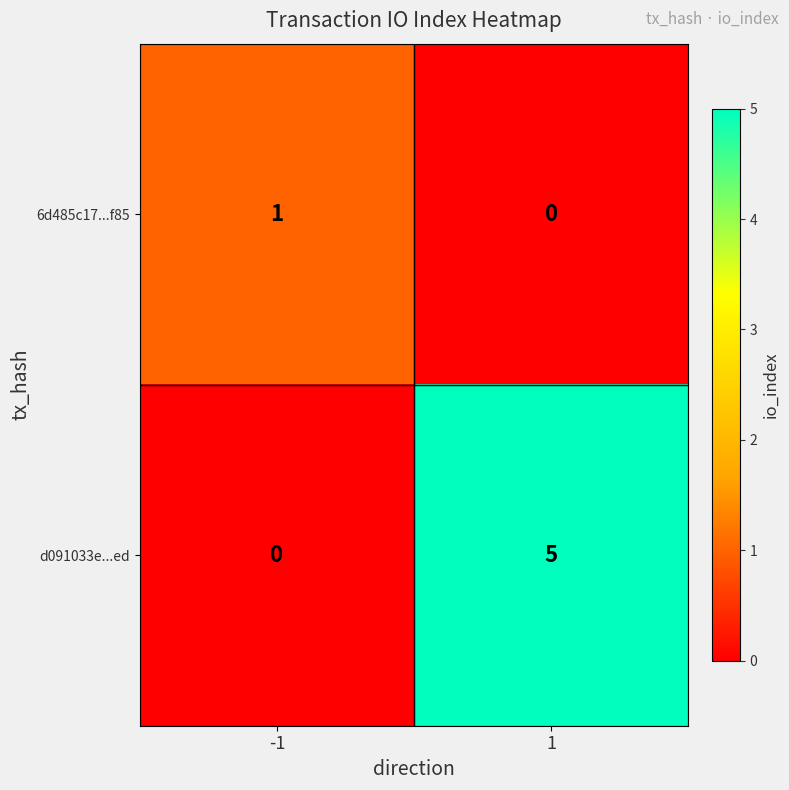

At -1, list the series in order from smallest to largest.

d091033e...ed, 6d485c17...f85